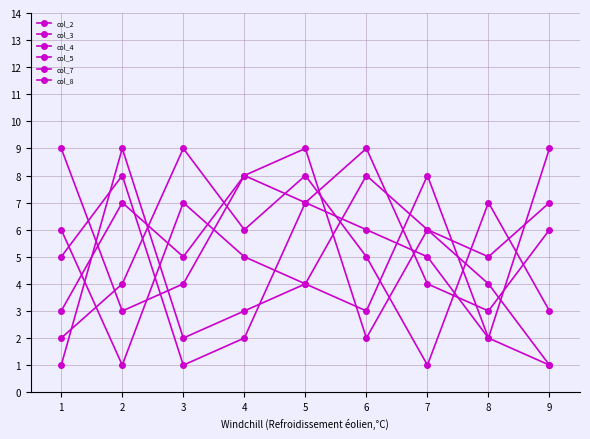

Reading left to right, list all the values displayed in this chart.

col_2: 9	3	4	8	7	6	5	2	1
col_3: 5	8	1	2	7	9	4	3	6
col_4: 2	4	9	6	8	5	1	7	3
col_5: 6	1	7	5	4	3	8	2	9
col_7: 3	7	5	8	9	2	6	4	1
col_8: 1	9	2	3	4	8	6	5	7